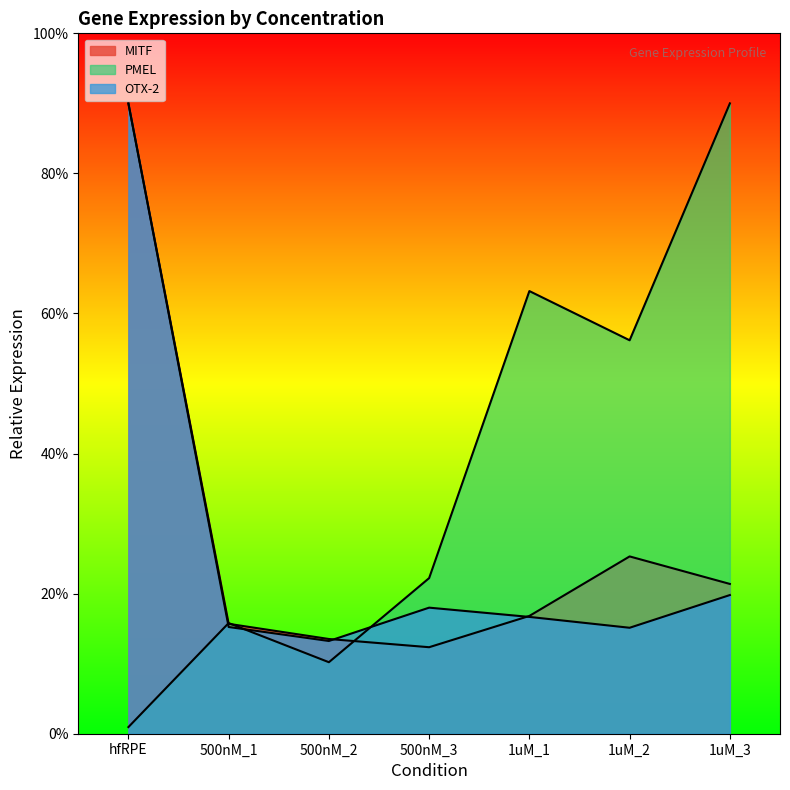

What is the difference between the second highest and second lowest values in the OTX-2 series?

4.7